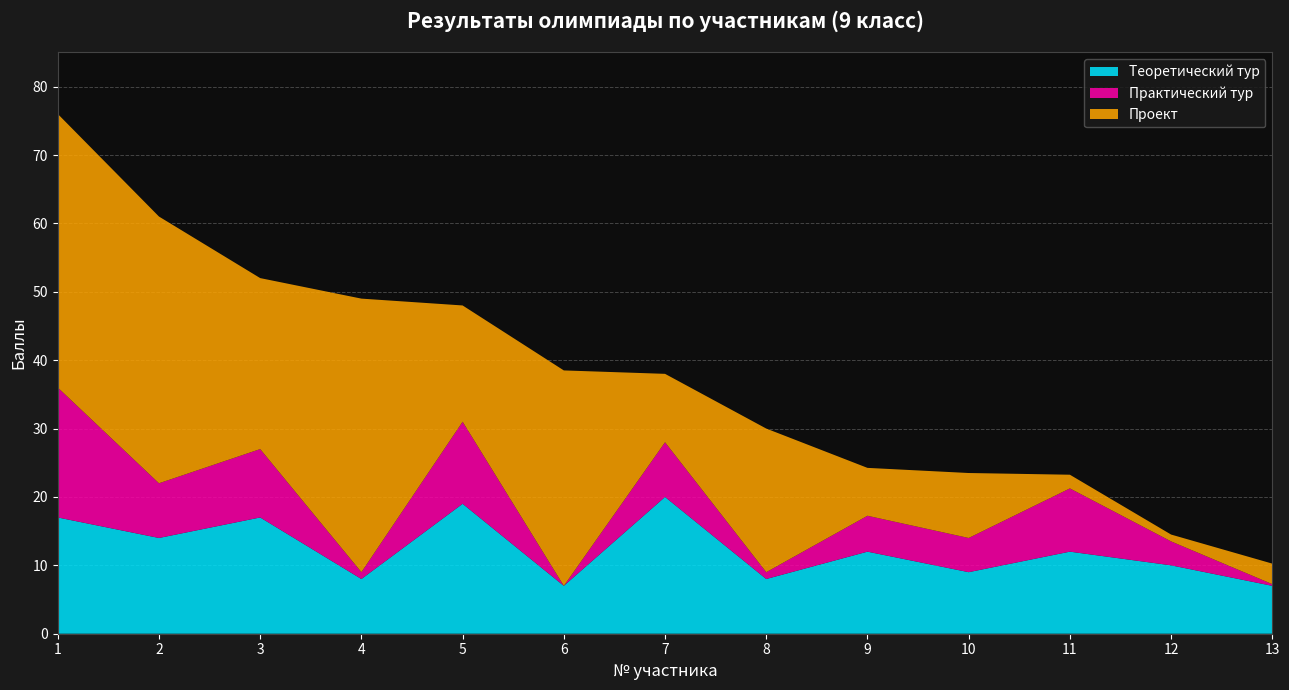

Reading left to right, extract all data points from this chart.

Теоретический тур: 1=17.0	2=14.0	3=17.0	4=8.0	5=19.0	6=7.0	7=20.0	8=8.0	9=12.0	10=9.0	11=12.0	12=10.0	13=7.0
Практический тур: 1=19.0	2=8.0	3=10.0	4=1.0	5=12.0	6=0.0	7=8.0	8=1.0	9=5.2	10=5.0	11=9.2	12=3.5	13=0.2
Проект: 1=40.0	2=39.0	3=25.0	4=40.0	5=17.0	6=31.5	7=10.0	8=21.0	9=7.0	10=9.5	11=2.0	12=1.0	13=3.0